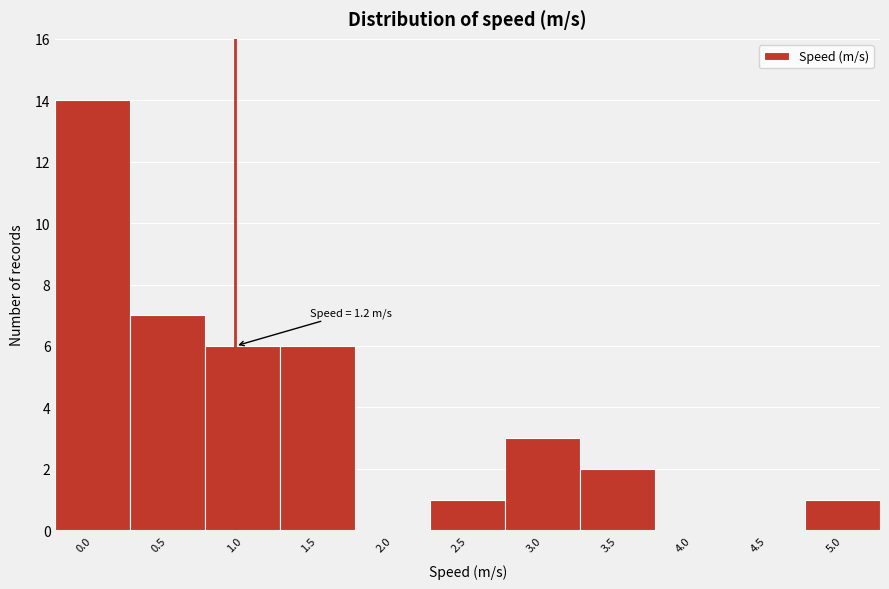

Reading left to right, list all the values displayed in this chart.

0.0=14	0.5=7	1.0=6	1.5=6	2.0=0	2.5=1	3.0=3	3.5=2	4.0=0	4.5=0	5.0=1